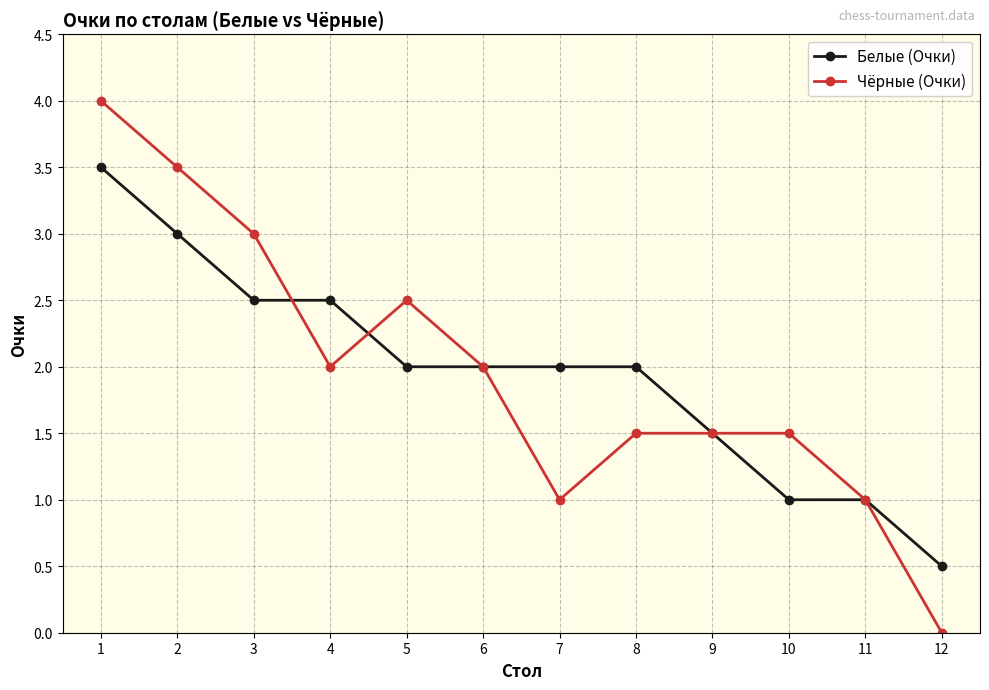

What is the difference between the highest and lowest values at 1?

0.5